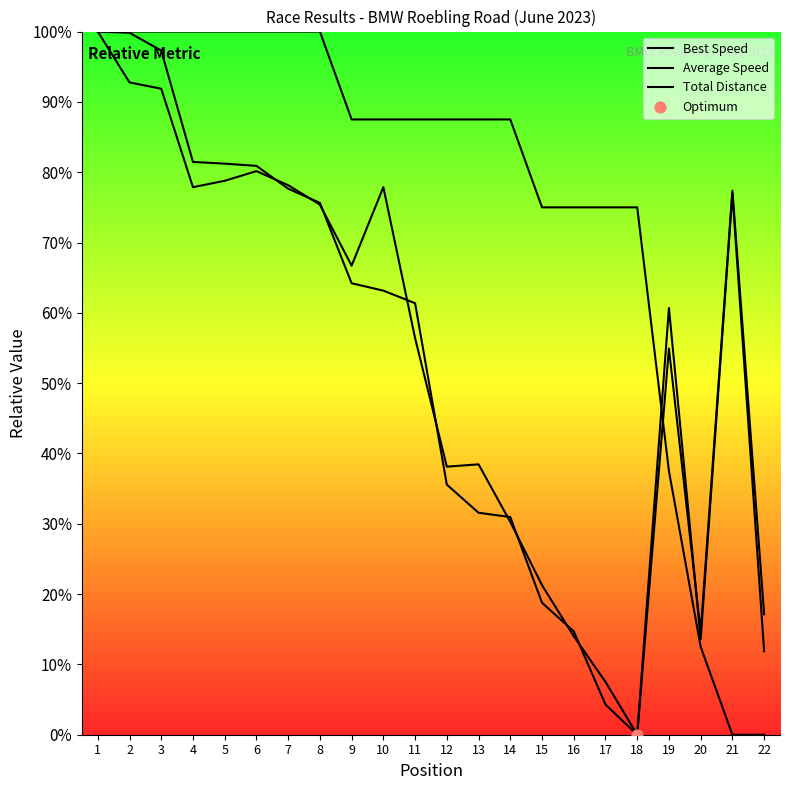

How many lines are shown in the chart?

3